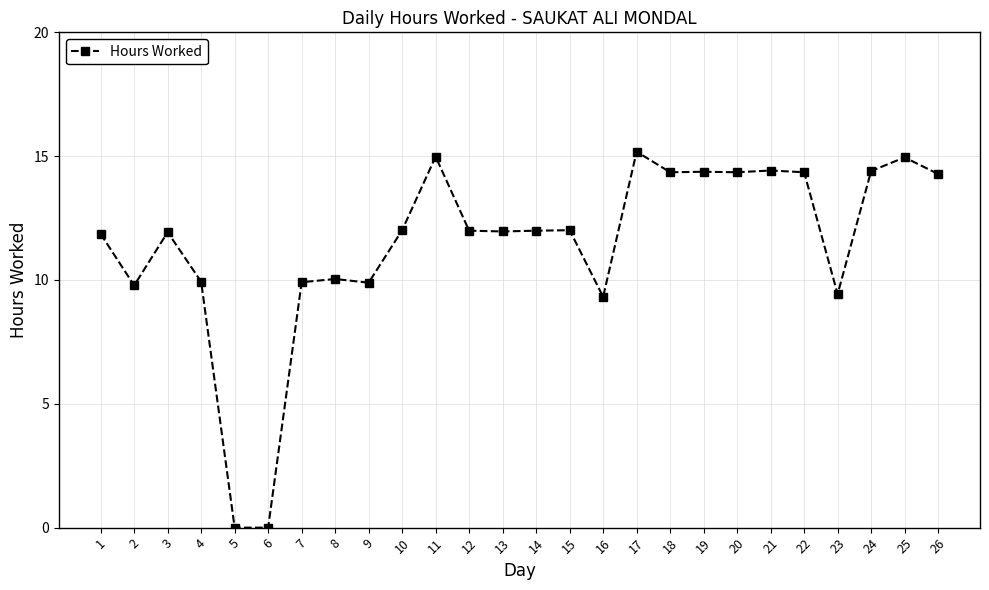

True or false: the data shows -6.9 at 6.

False